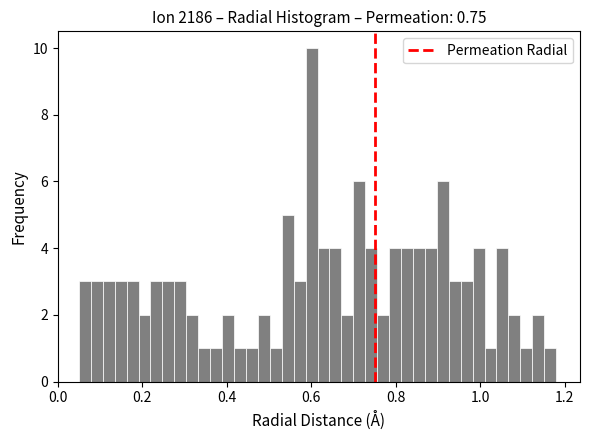

Around what value on the x-axis is the tallest bar? Give the approximate position of its centre, as read against the axis.

0.60